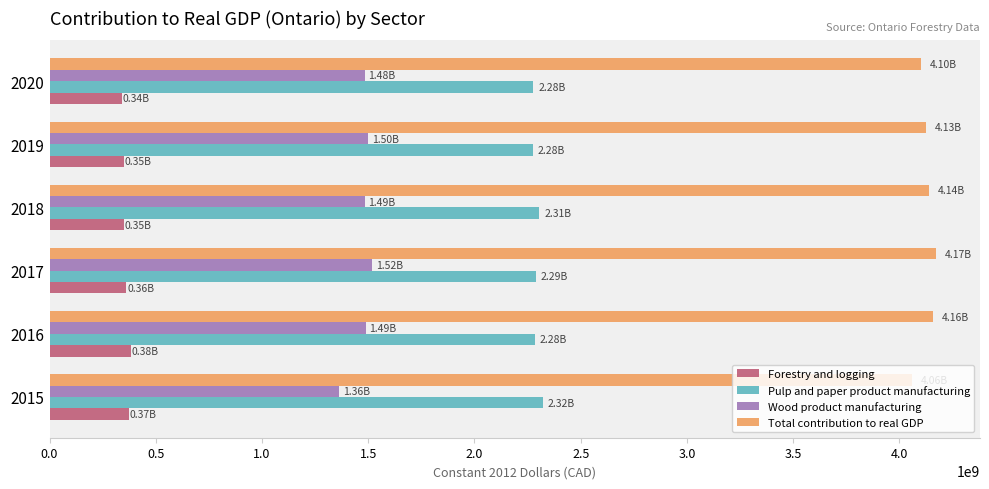

Which series has the largest total across all categories?

Total contribution to real GDP